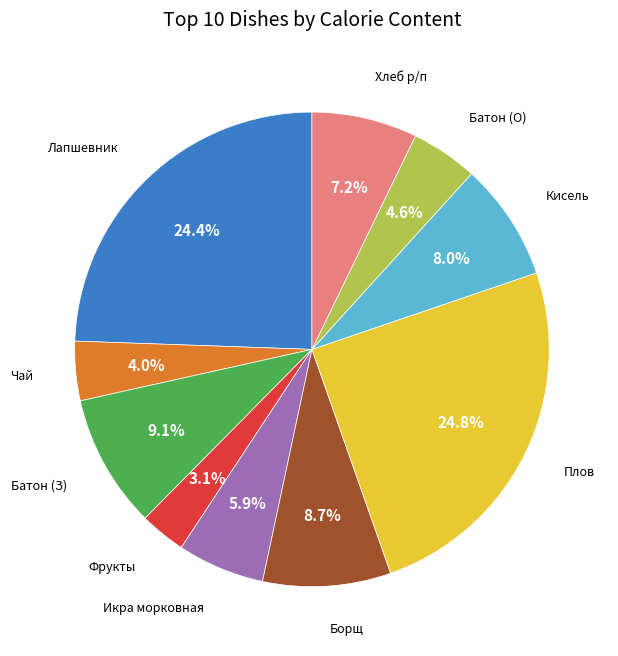

Does any single category account for the majority?

No